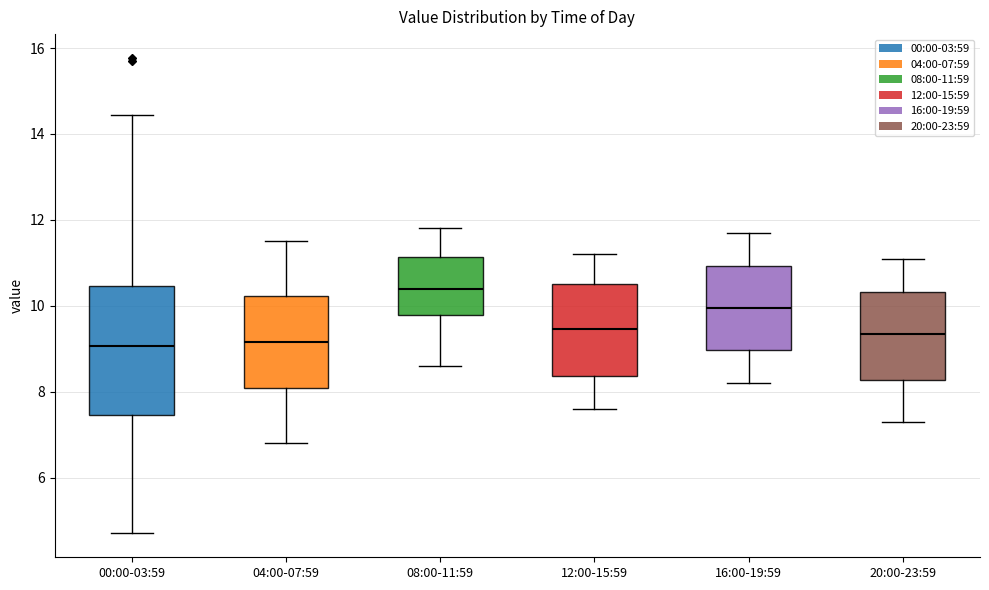

Reading left to right, transcribe this box plot: for each box, give where its median line is, the range the box spans, and where its two whiskers end, as read against the y-axis. The values are not printed on the chart, so give them approximately, as read against the axis.

00:00-03:59: median 9.0, box 7.4 to 10.4, whiskers 4.8 to 14.4
04:00-07:59: median 9.2, box 8.0 to 10.2, whiskers 6.8 to 11.6
08:00-11:59: median 10.4, box 9.8 to 11.2, whiskers 8.6 to 11.8
12:00-15:59: median 9.4, box 8.4 to 10.6, whiskers 7.6 to 11.2
16:00-19:59: median 10.0, box 9.0 to 11.0, whiskers 8.2 to 11.8
20:00-23:59: median 9.4, box 8.2 to 10.4, whiskers 7.4 to 11.2